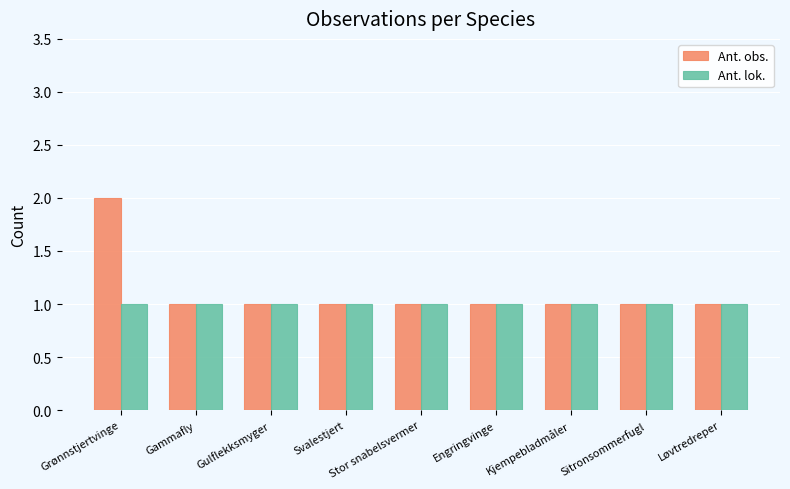

How many Ant. obs. values are between 1 and 2?

9